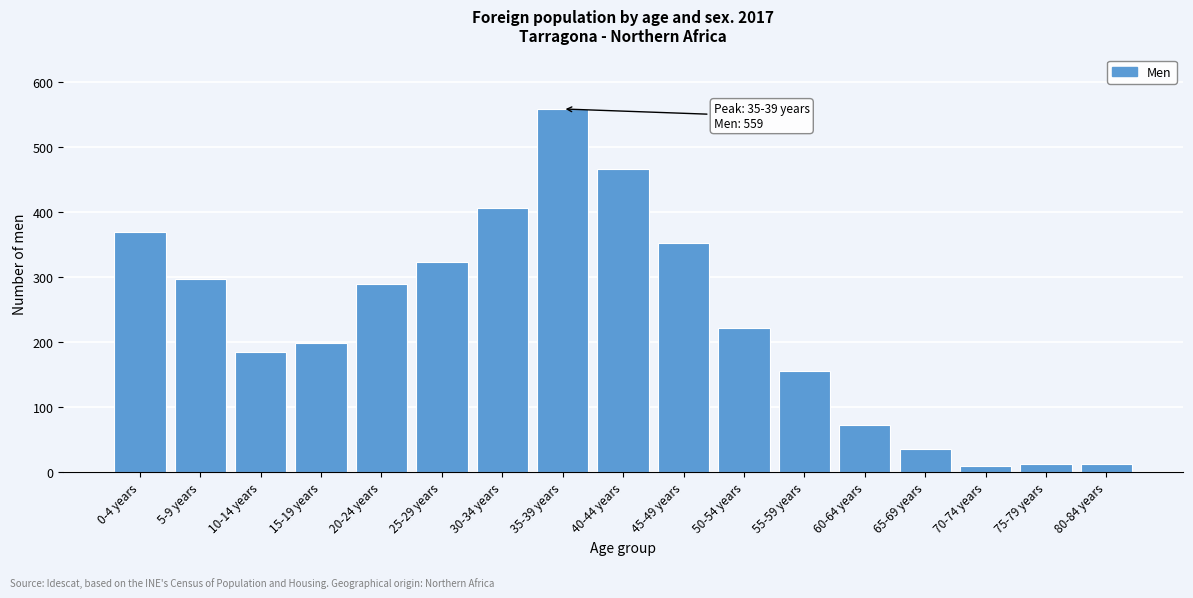

The chart shows a value of 61 at 50-54 years. True or false?

False